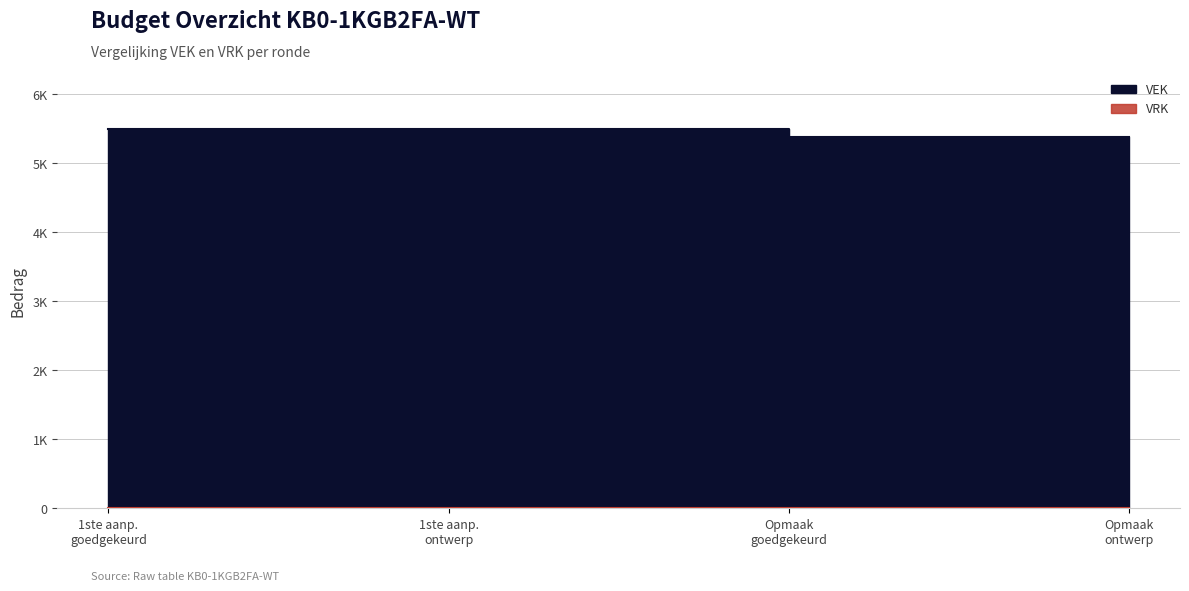

How many data points are less than 5493?

2